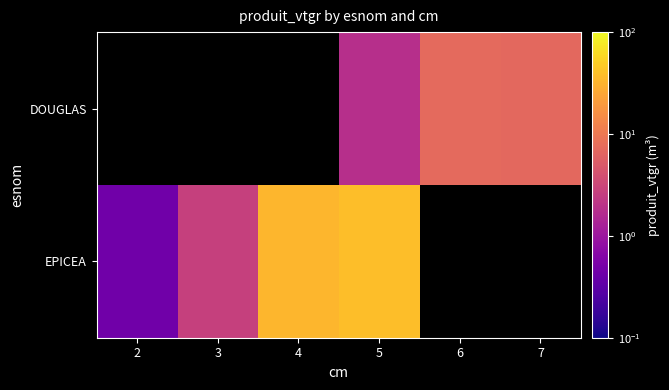

Rank the series by their maximum value, from highest to lowest.

EPICEA, DOUGLAS